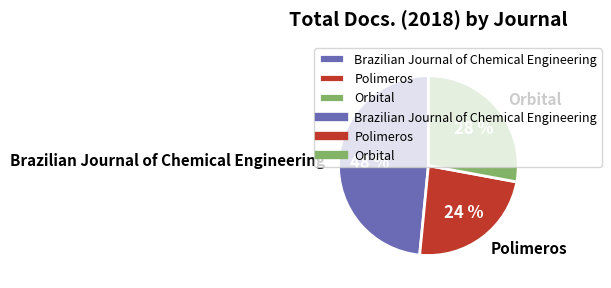

Is there any slice that represents more than half of the pie?

No